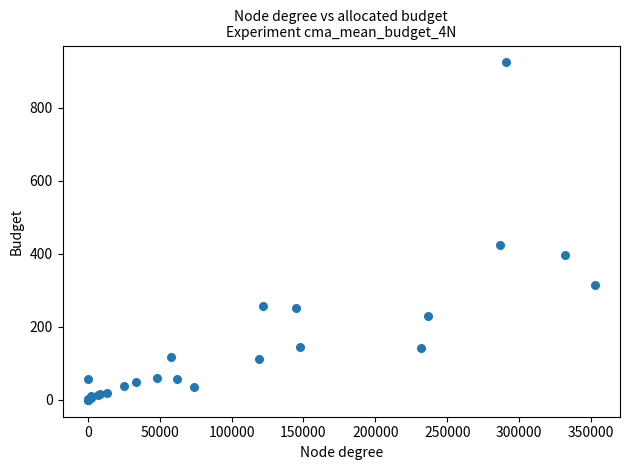

What Y value in the scatter plot is closest to 462?

423